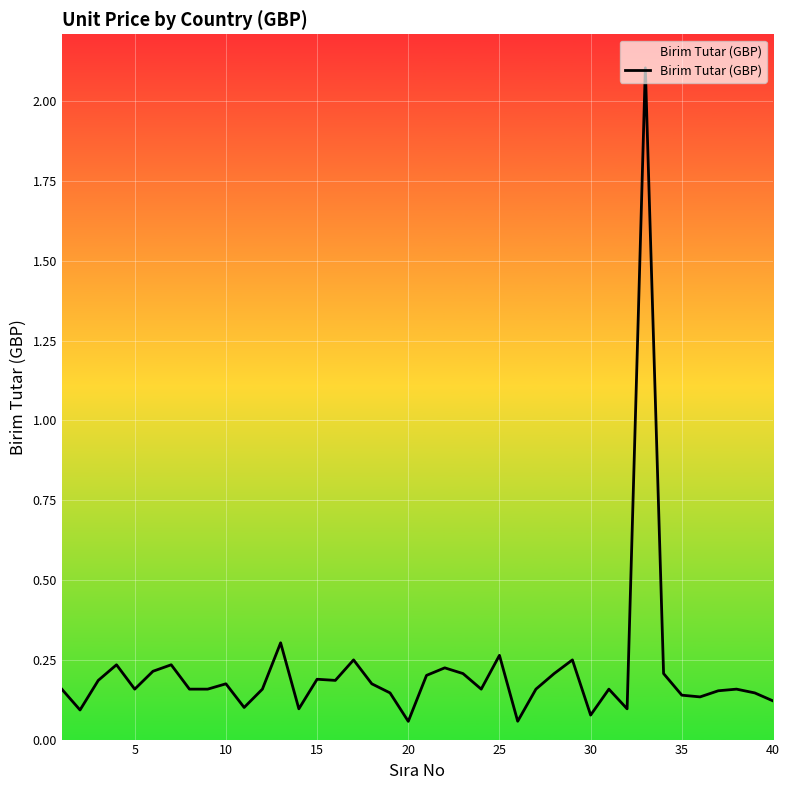

What is the greatest value displayed?

2.1